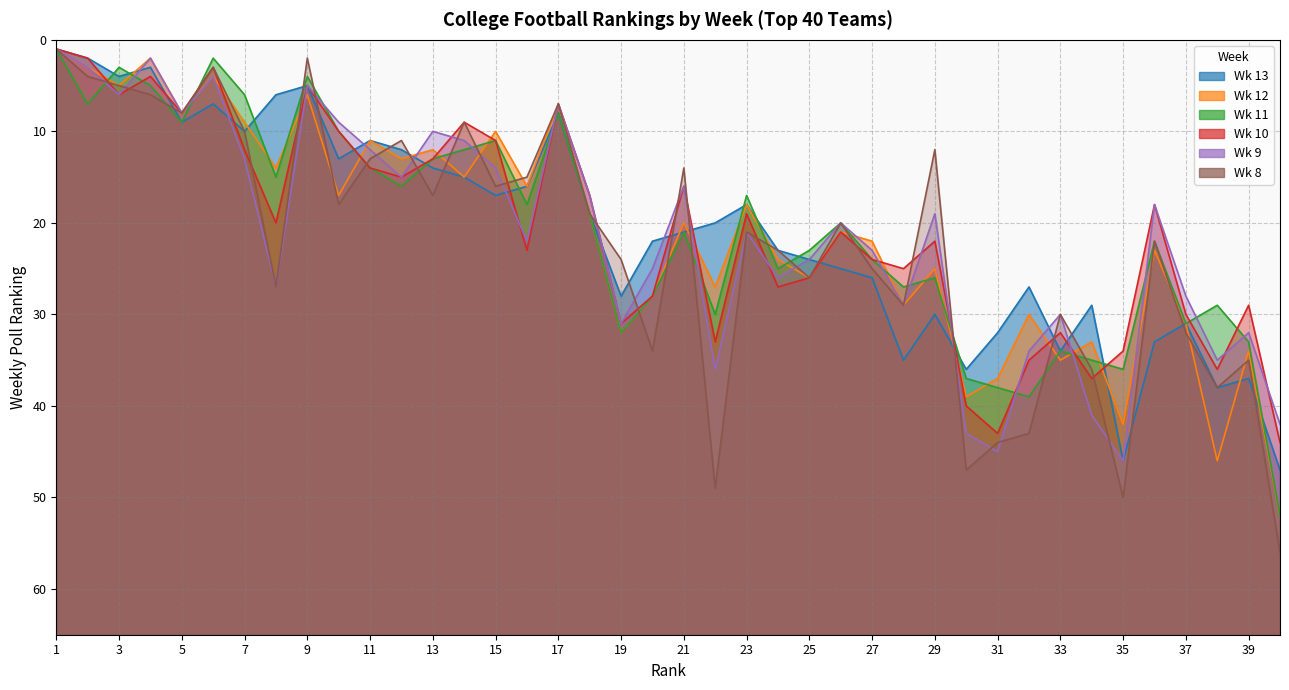

Which series has the largest range (max minus min)?

Wk 8